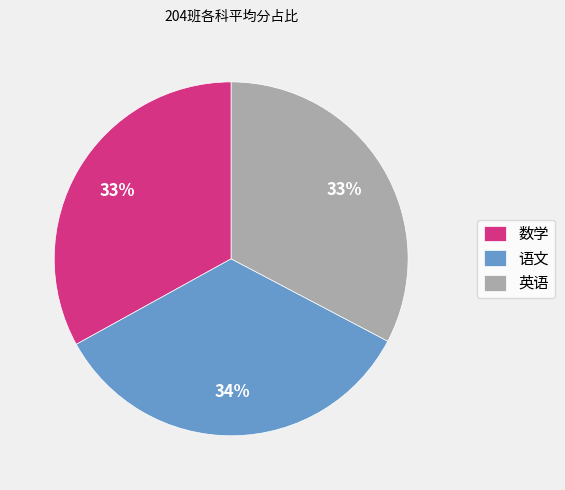

Is it true that 语文 is 34% of the pie?

True